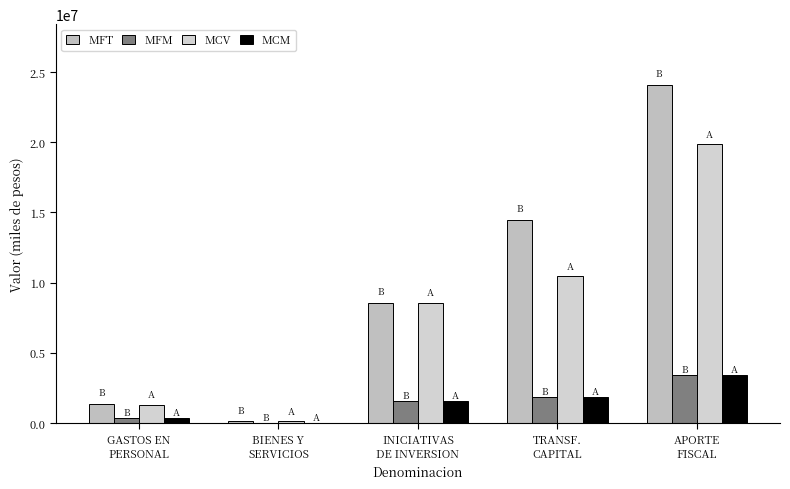

What is the average value of the MCV series?

8067276